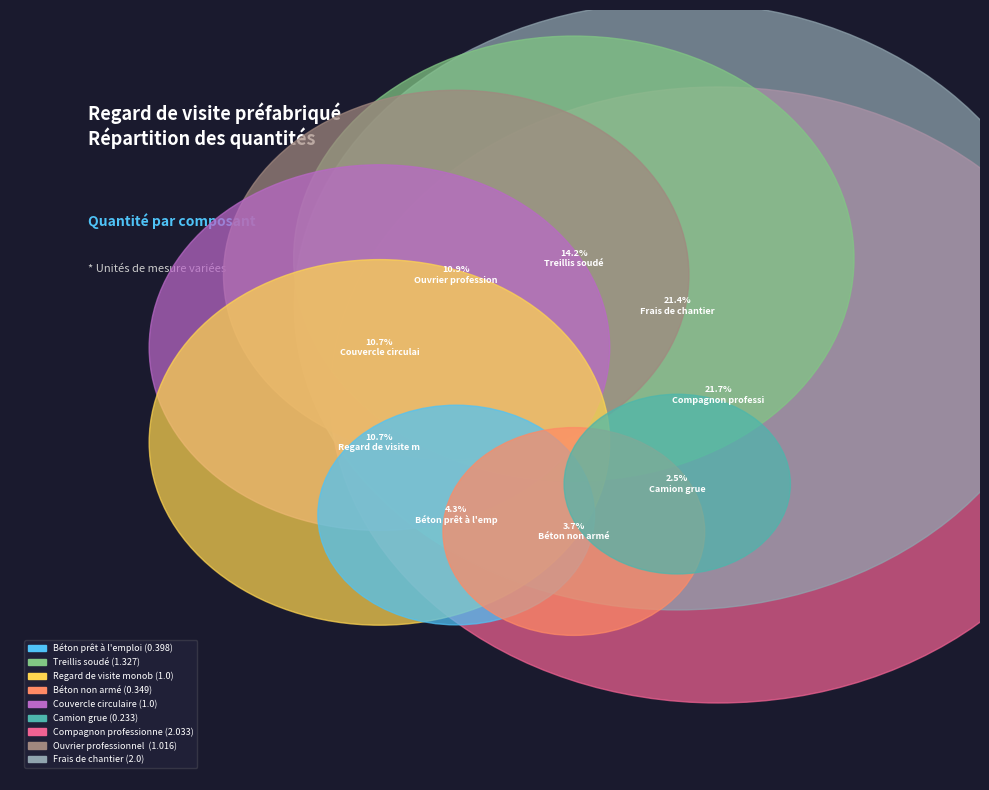

To the nearest percent, what percentage of the pie is Treillis soudé?

14%